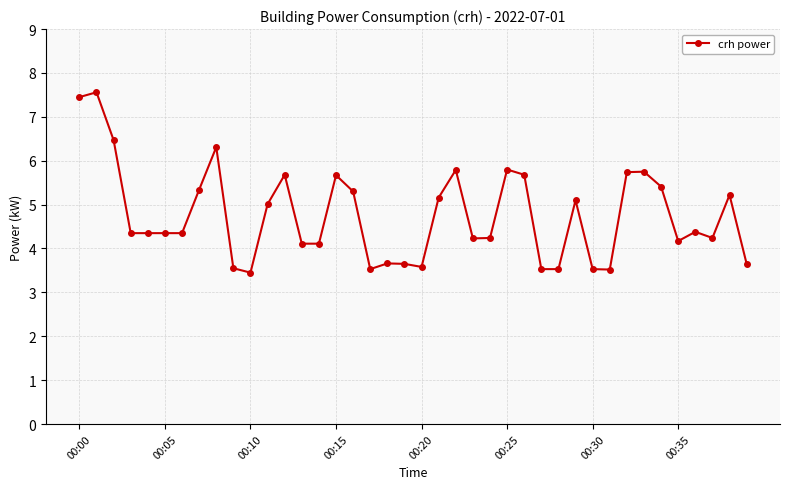

What is the greatest value displayed?

7.6